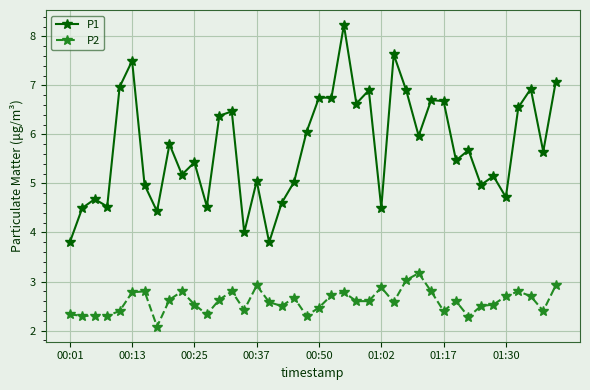

Which series has the widest spread of values?

P1